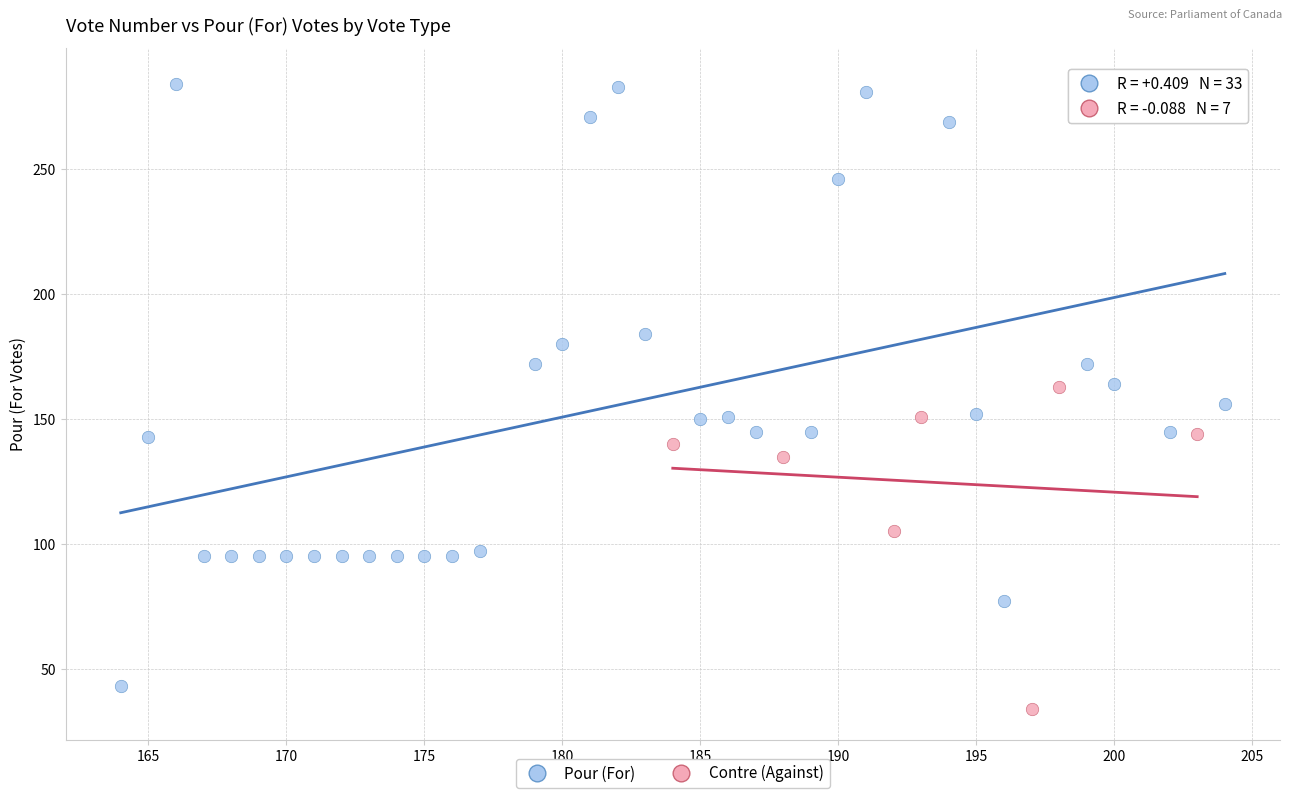

Which series has the largest Y range (max minus min)?

Pour (For)